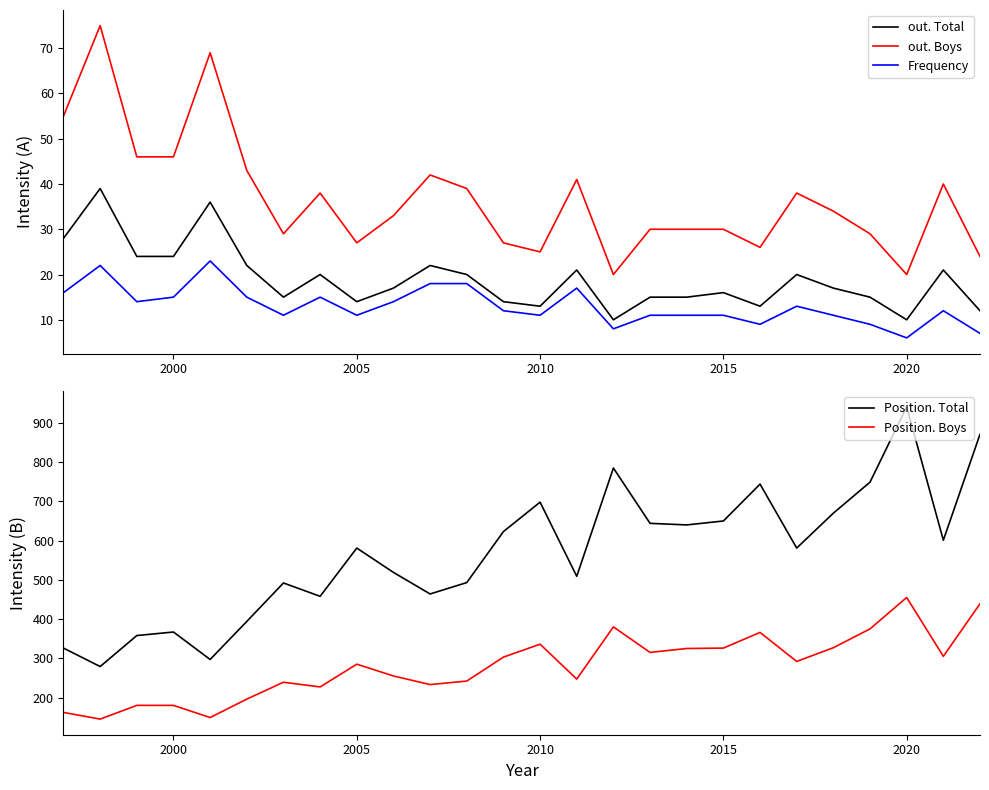

What are all the series names shown in the legend?

out. Total, out. Boys, Frequency, Position. Total, Position. Boys